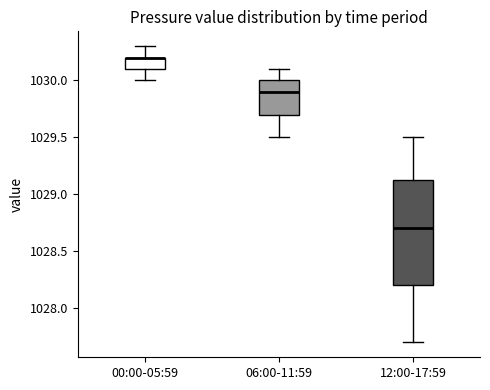

Reading left to right, read every box against the y-axis: the position of its median line, the range the box covers, and the ends of its whiskers. The values are not printed on the chart, so give them approximately, as read against the axis.

00:00-05:59: median 1030.20 (drawn on the box's upper edge), box 1030.10 to 1030.20, whiskers 1030.00 to 1030.30
06:00-11:59: median 1029.90, box 1029.70 to 1030.00, whiskers 1029.50 to 1030.10
12:00-17:59: median 1028.70, box 1028.20 to 1029.15, whiskers 1027.70 to 1029.50